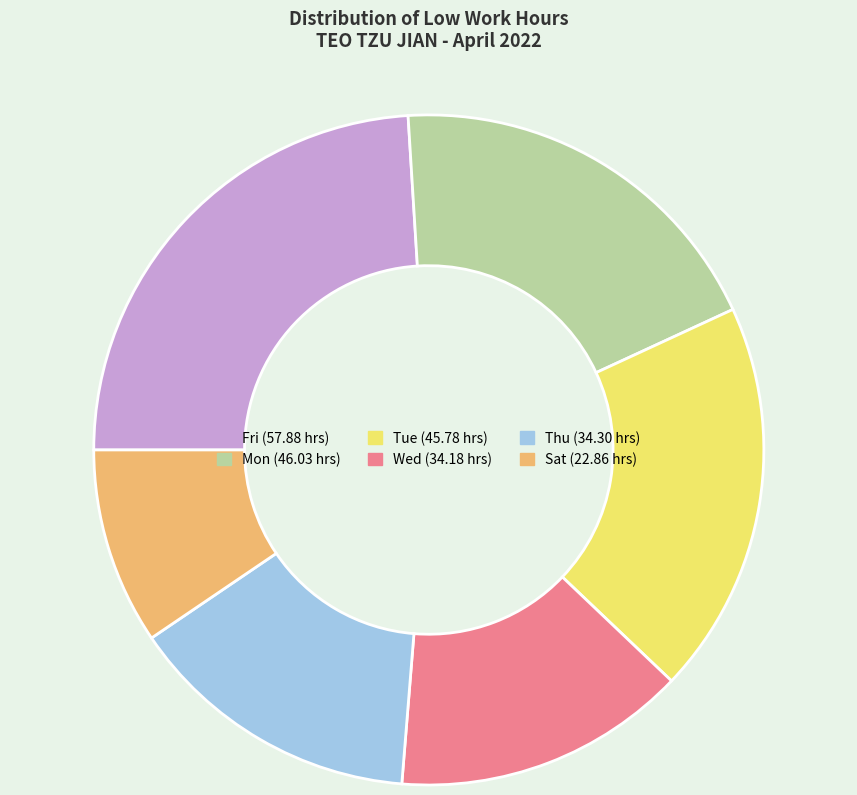

Is there a majority slice in this chart?

No